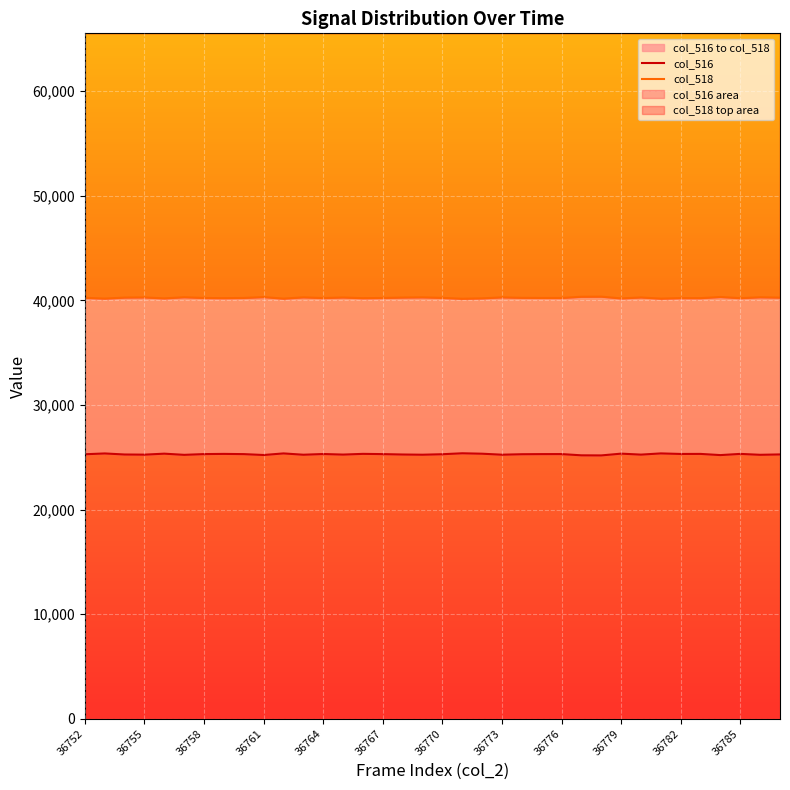

What is the sum of all col_518 values?

1448890